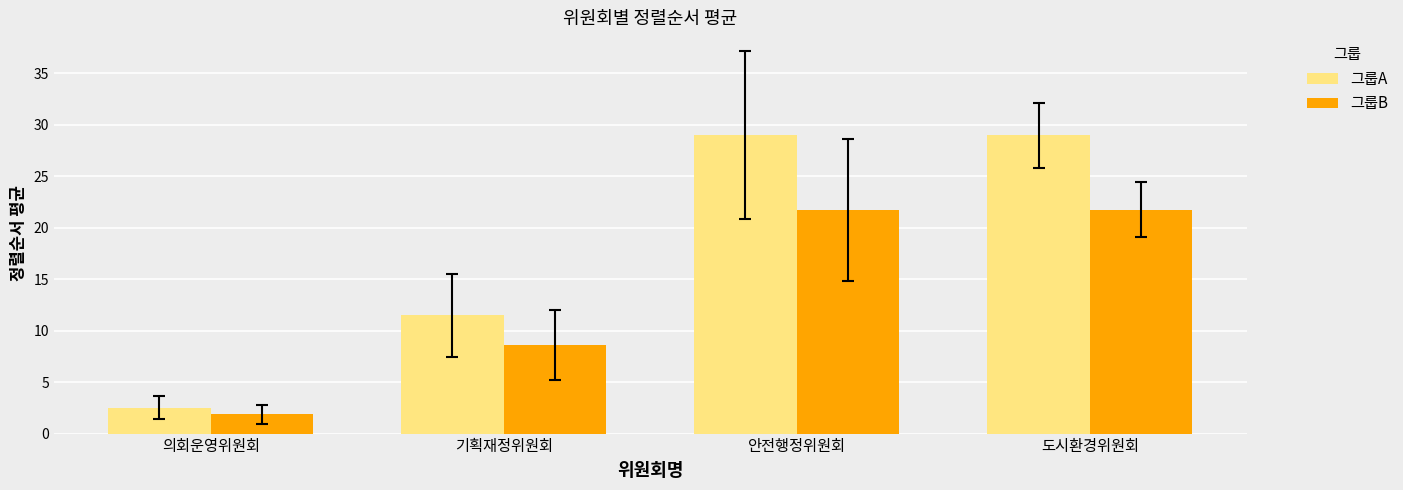

Reading left to right, what are all the values shown in this chart?

그룹A: 의회운영위원회=2.5	기획재정위원회=11.5	안전행정위원회=29.0	도시환경위원회=29.0
그룹B: 의회운영위원회=1.9	기획재정위원회=8.6	안전행정위원회=21.8	도시환경위원회=21.8